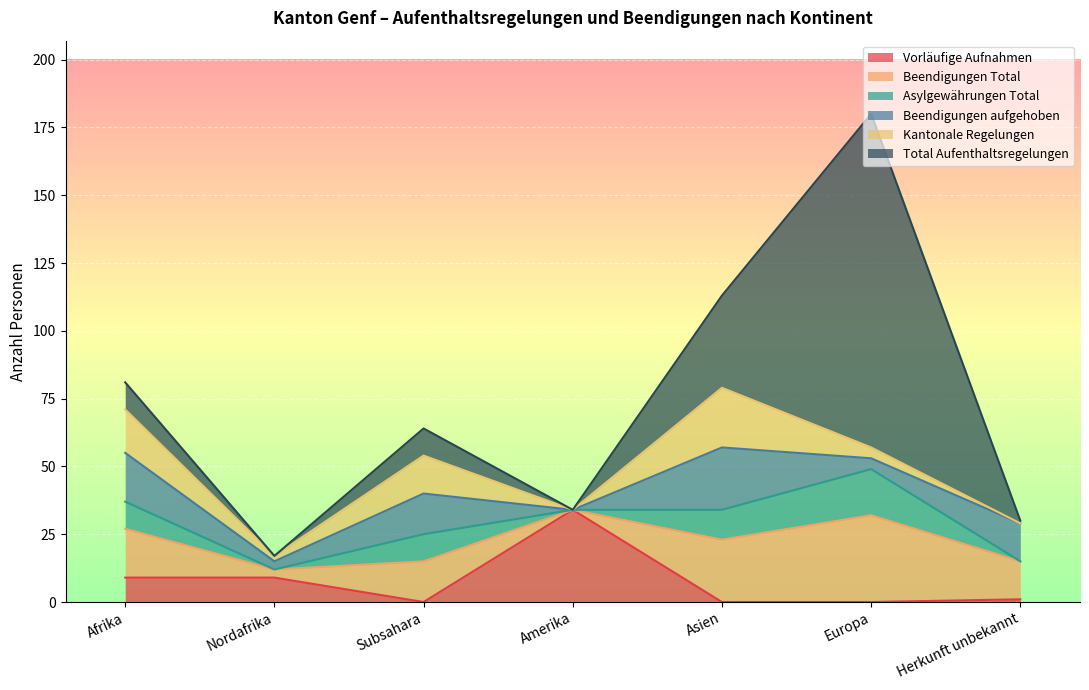

At which label is Total Aufenthaltsregelungen closest to 61?

Asien